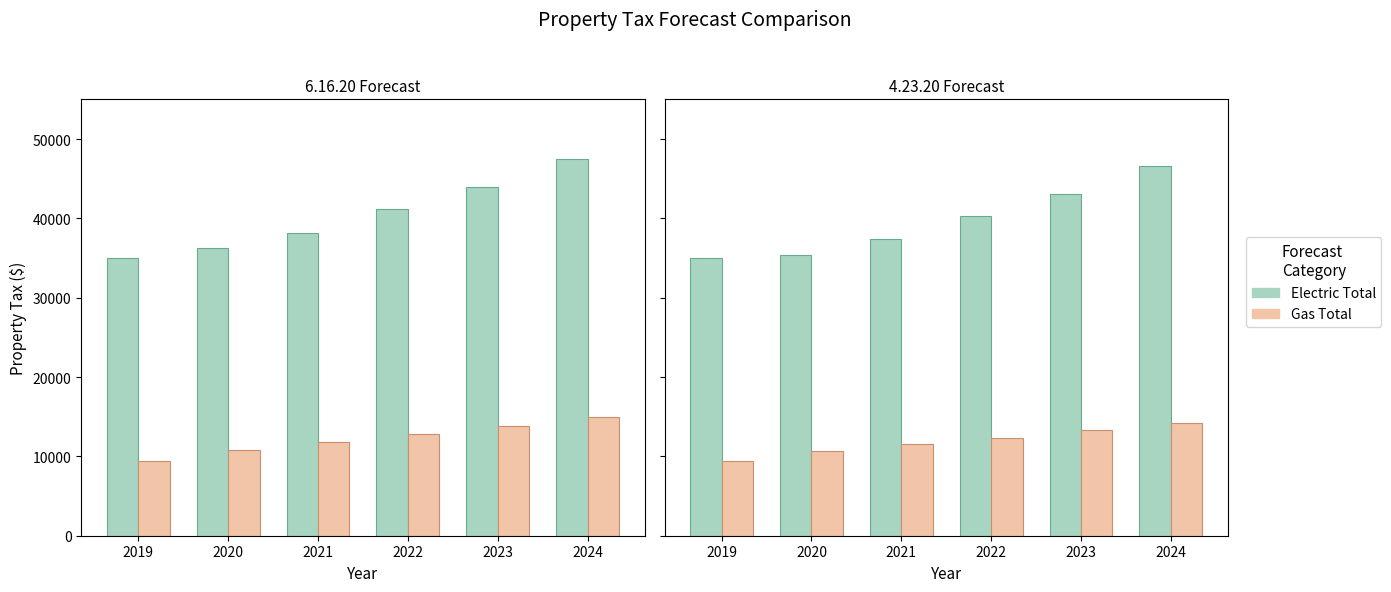

Reading left to right, list all the values displayed in this chart.

Electric Total 6.16.20: 34944.2	36209.0	38201.9	41191.7	43946.6	47435.6
Gas Total 6.16.20: 9445.0	10793.2	11806.3	12803.2	13889.1	14950.3
Electric Total 4.23.20: 34944.2	35335.5	37337.7	40322.3	43071.2	46556.0
Gas Total 4.23.20: 9445.0	10620.1	11500.6	12361.0	13305.0	14218.8